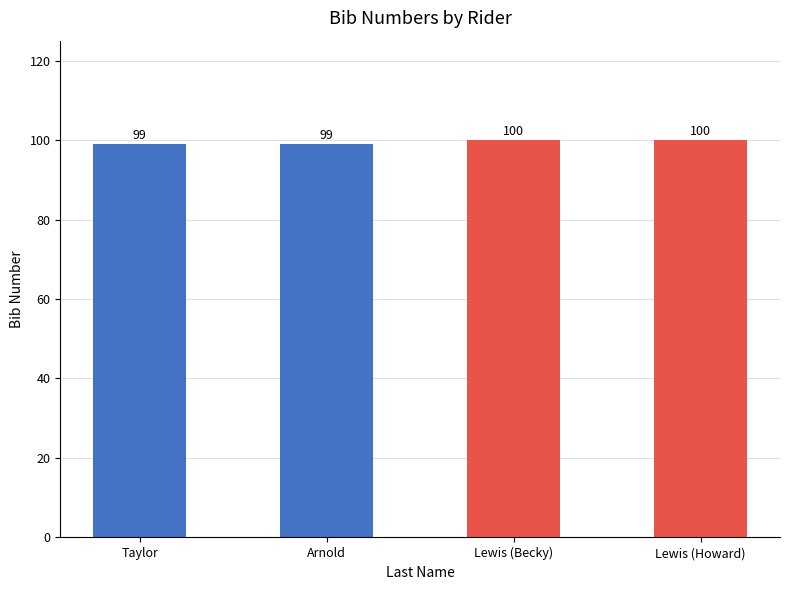

What is the approximate value at Taylor?

99